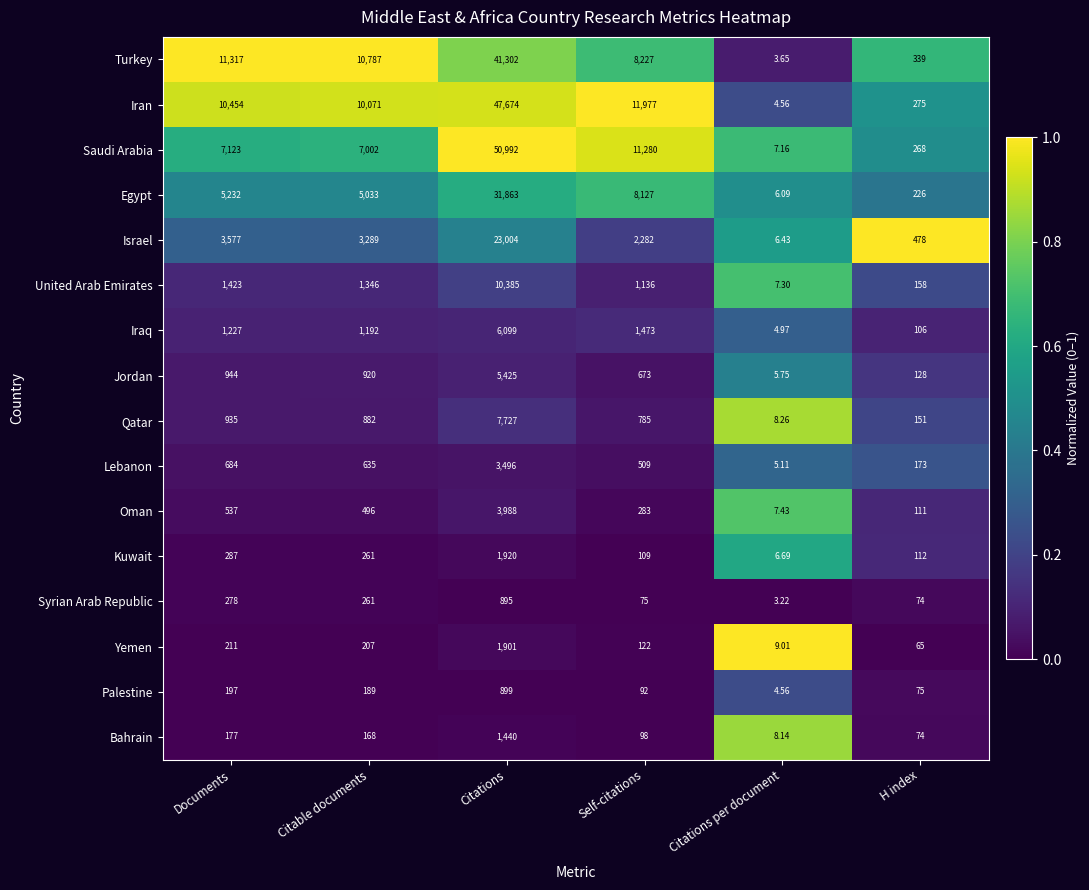

What is the difference between the highest and lowest values at Citable documents?

10619.0